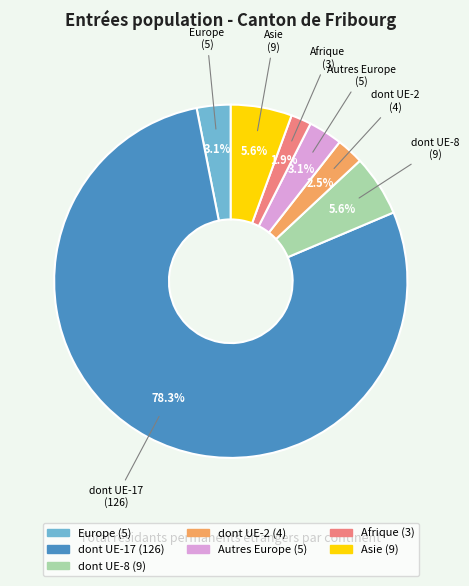

To the nearest percent, what percentage of the pie is Europe?

3%